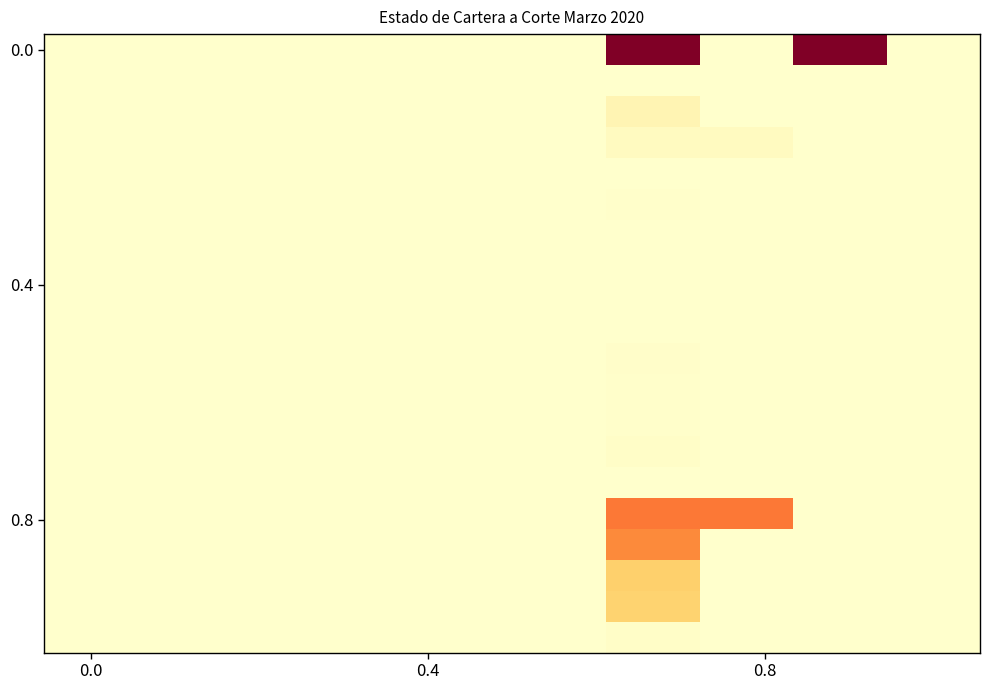

At how many categories does at least one series exceed 5031765?

3